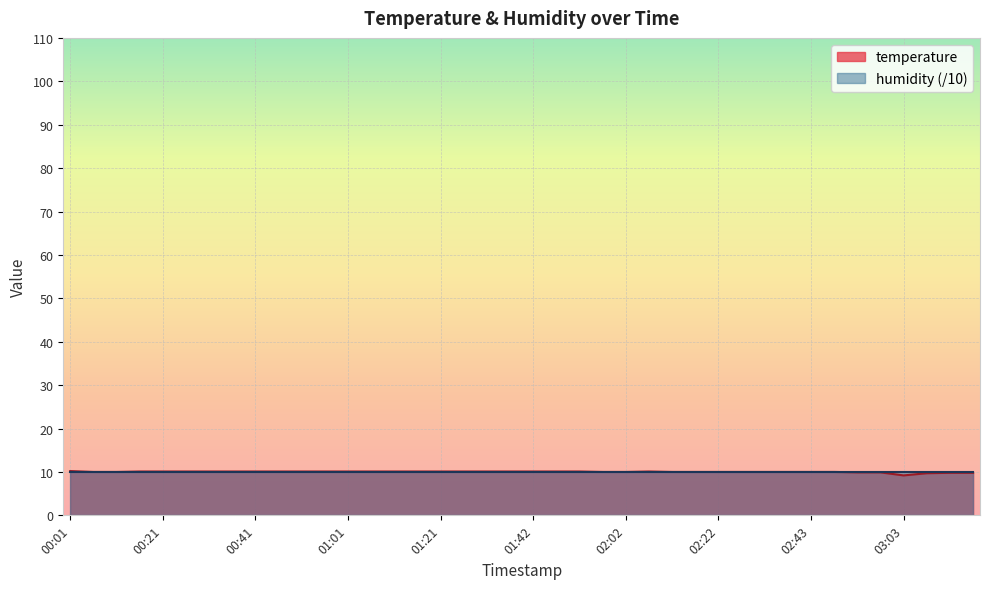

True or false: the data shows 9.8 at 03:18.

True